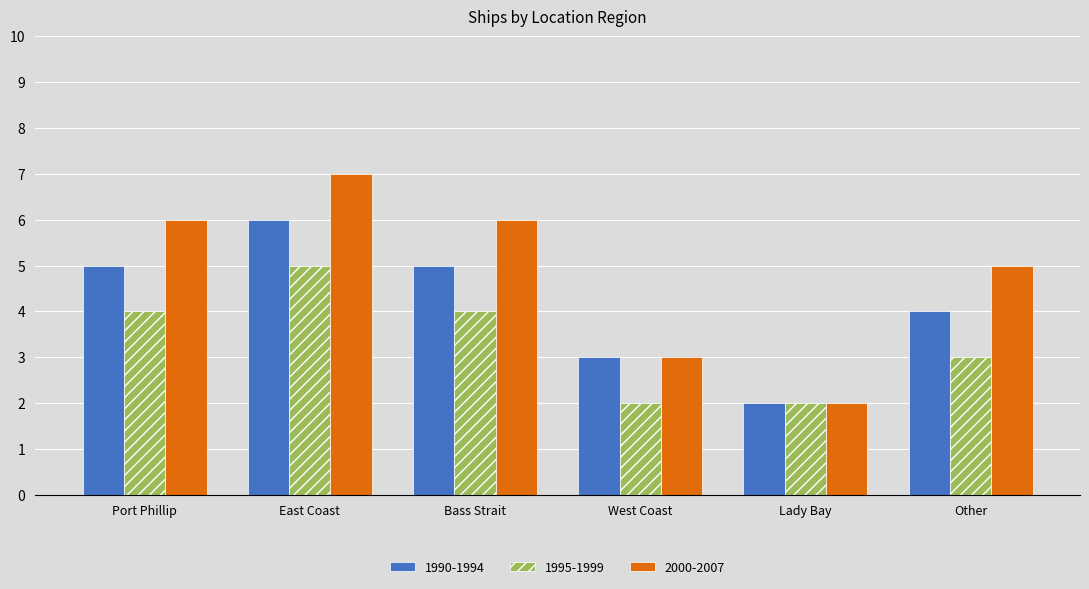

Reading left to right, list all the values displayed in this chart.

1990-1994: 5	6	5	3	2	4
1995-1999: 4	5	4	2	2	3
2000-2007: 6	7	6	3	2	5